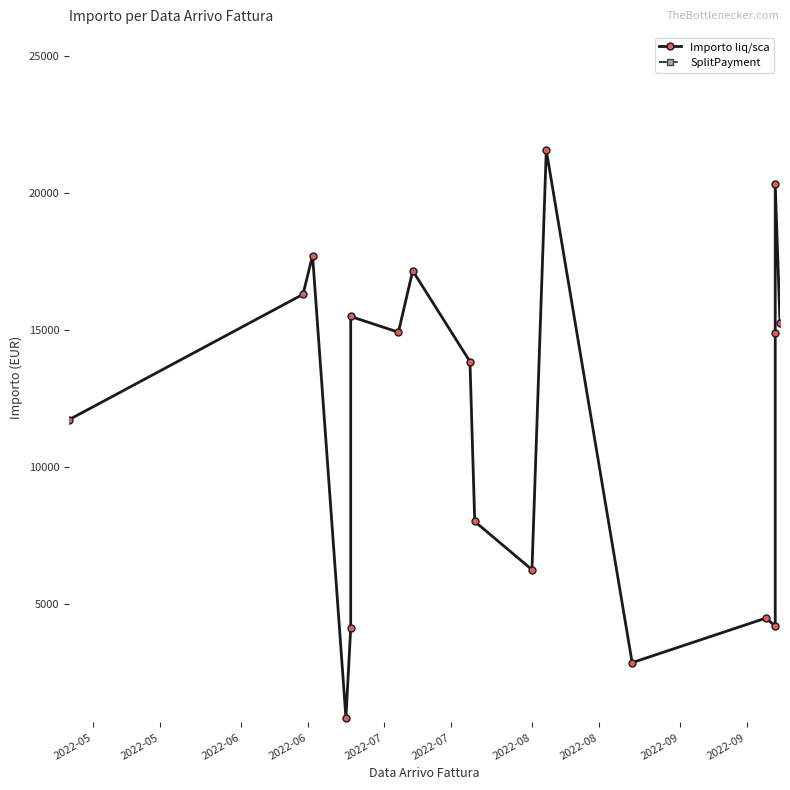

Is the value of Importo liq/sca at 2022-05 greater than the value of SplitPayment at 12?

Yes